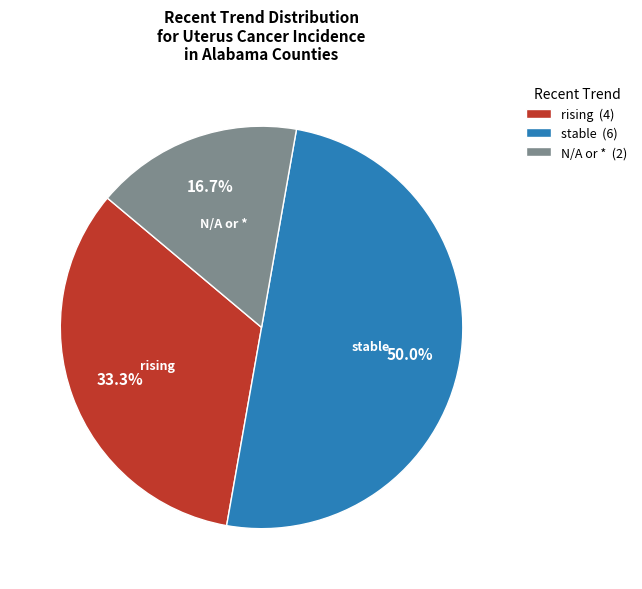

Approximately how many times larger is the value at stable (6) compared to rising (4)?

1.5